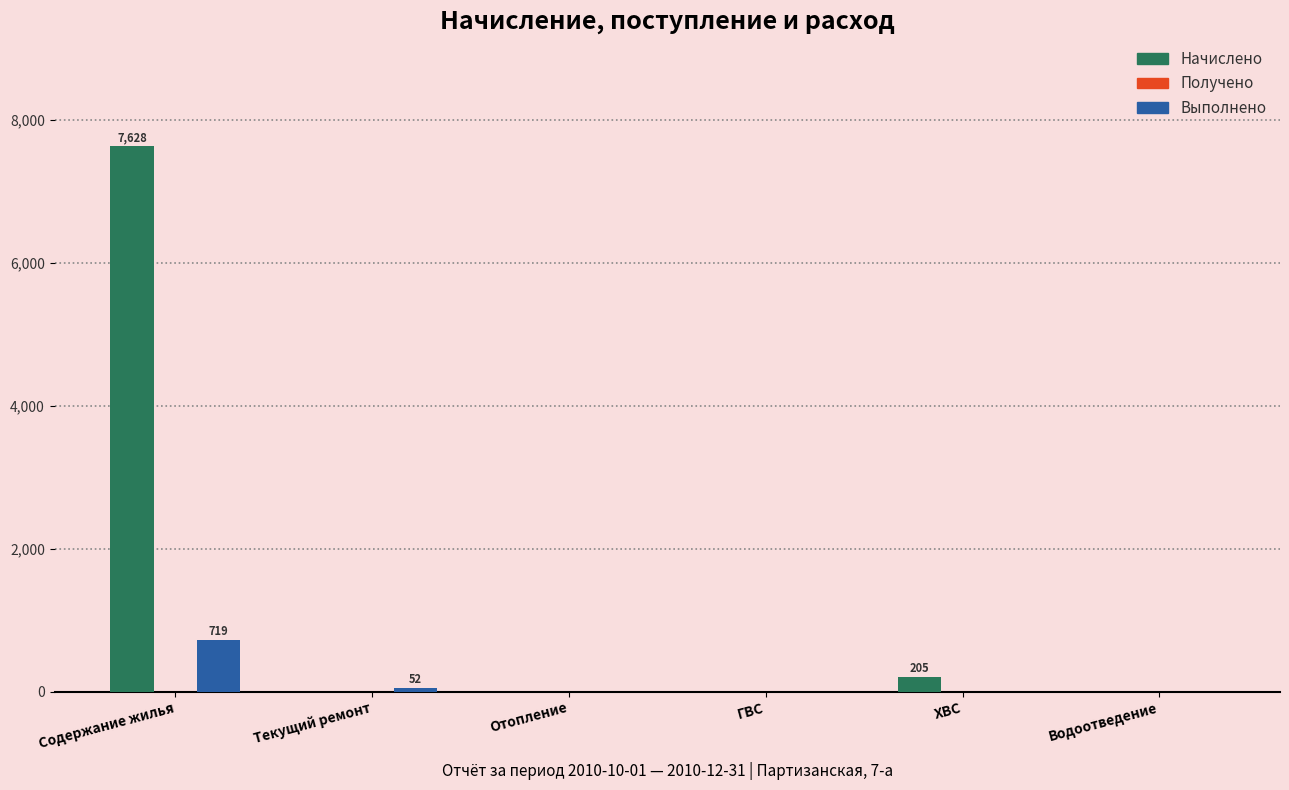

At which category is the sum across all series the highest?

Содержание жилья